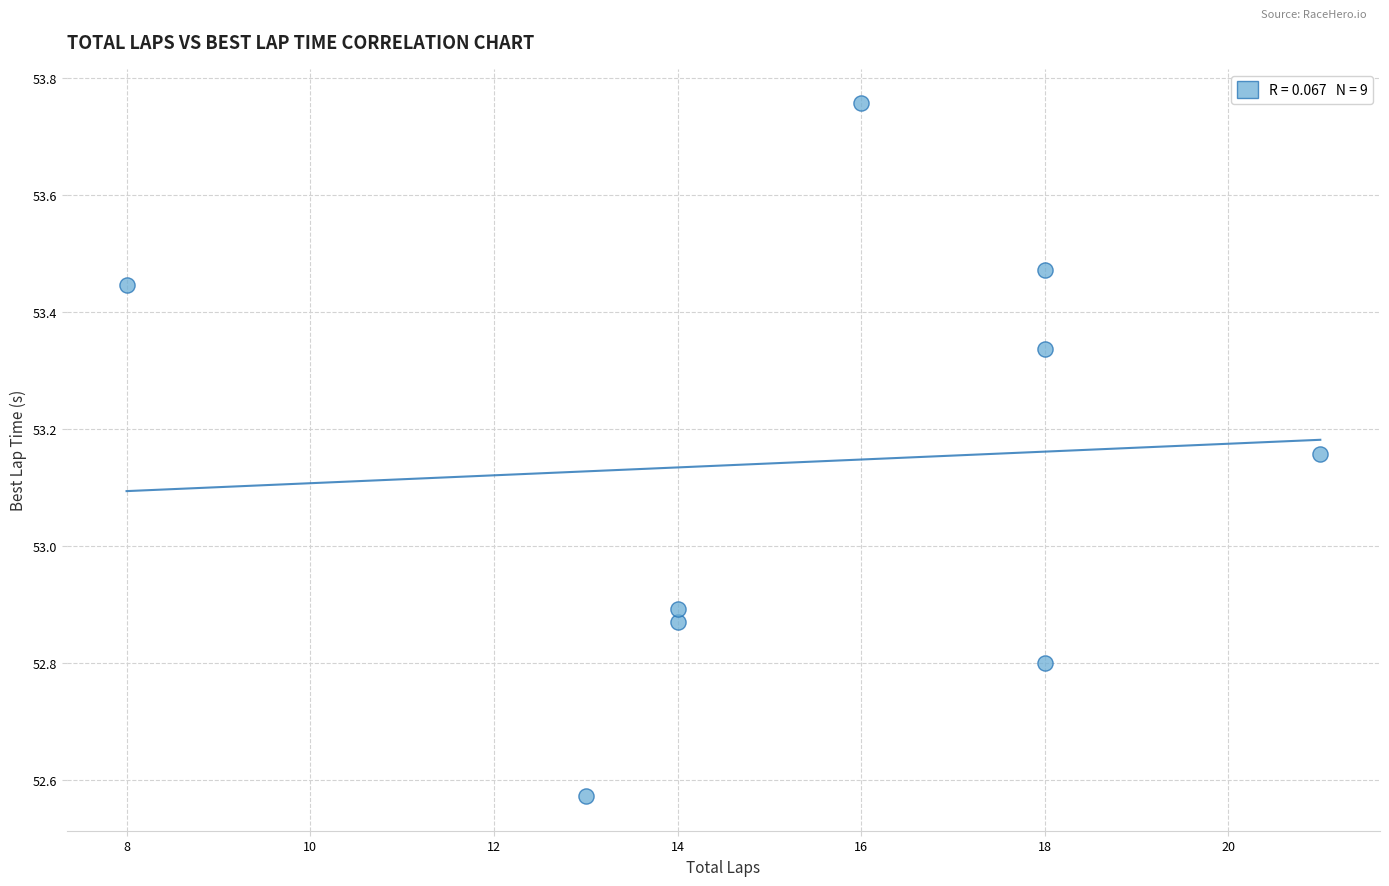

What is the range of X values (max minus min)?

13.0